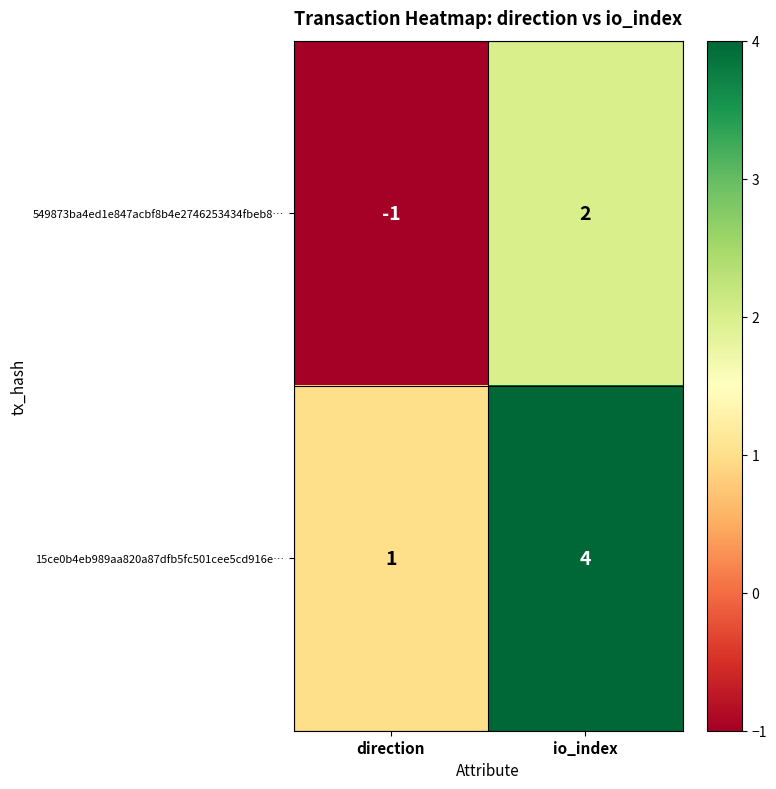

What is the maximum value shown in the chart?

4